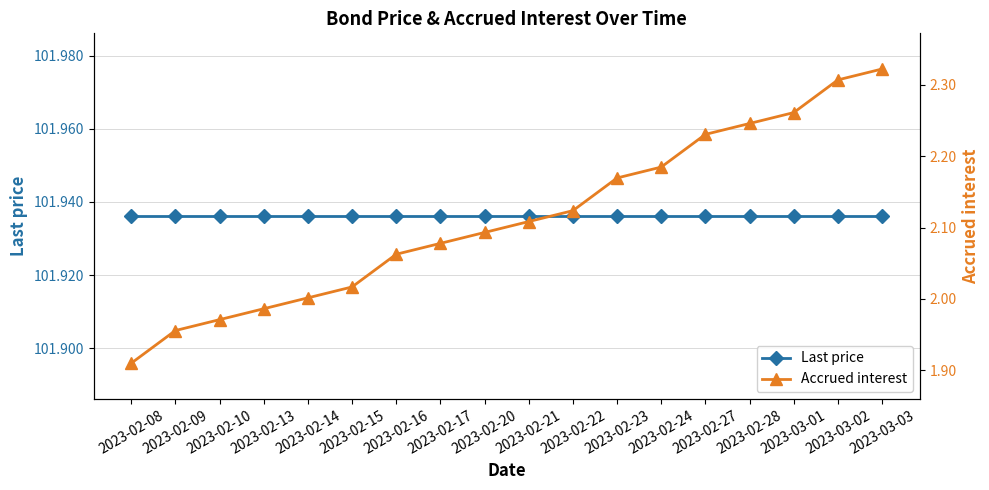

What is the maximum value shown in the chart?

101.9